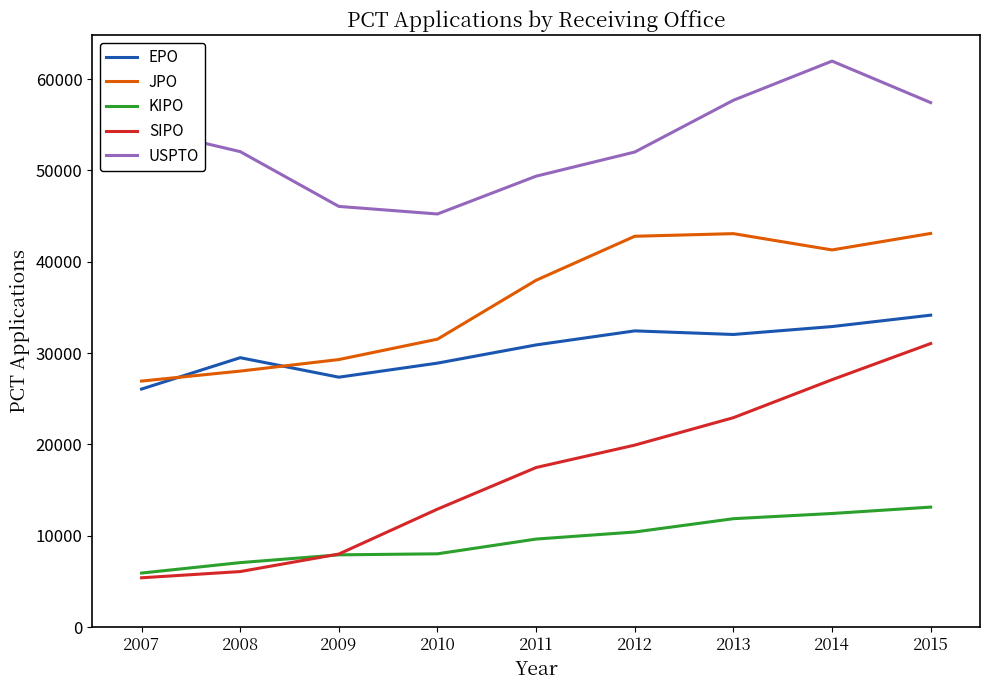

Which category has the highest value in the USPTO series?

2014